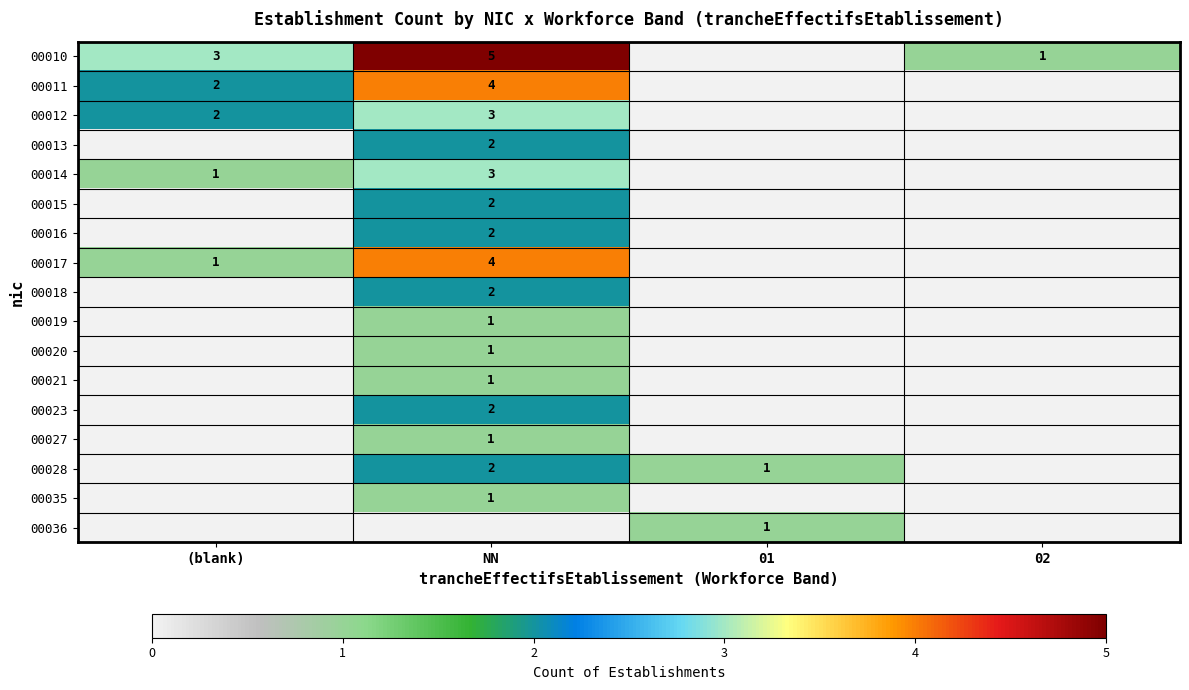

True or false: 00014 has a value of 3 at NN.

True